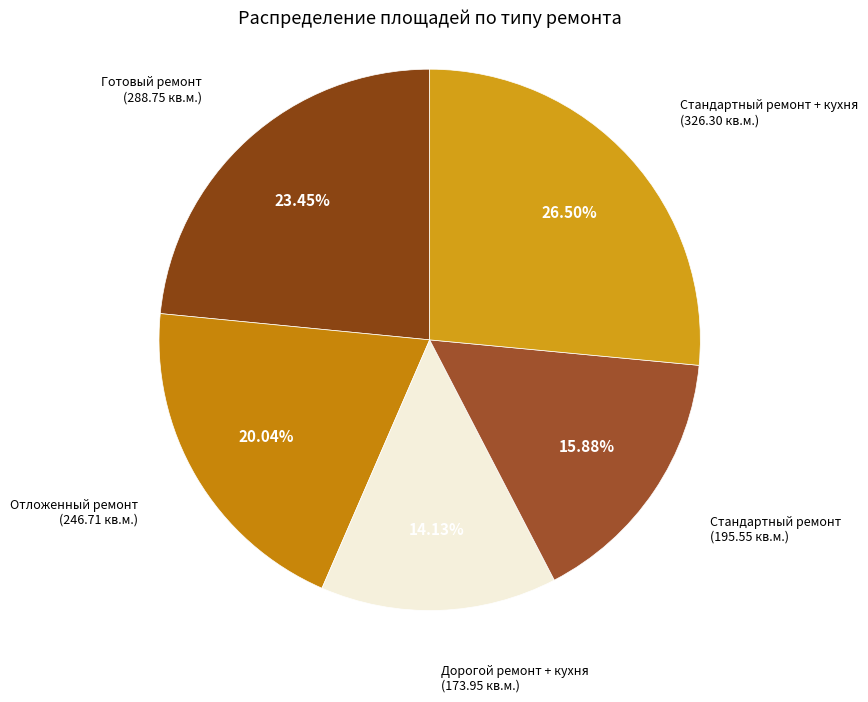

Do Стандартный ремонт + кухня and Стандартный ремонт together represent more than half of the pie?

No